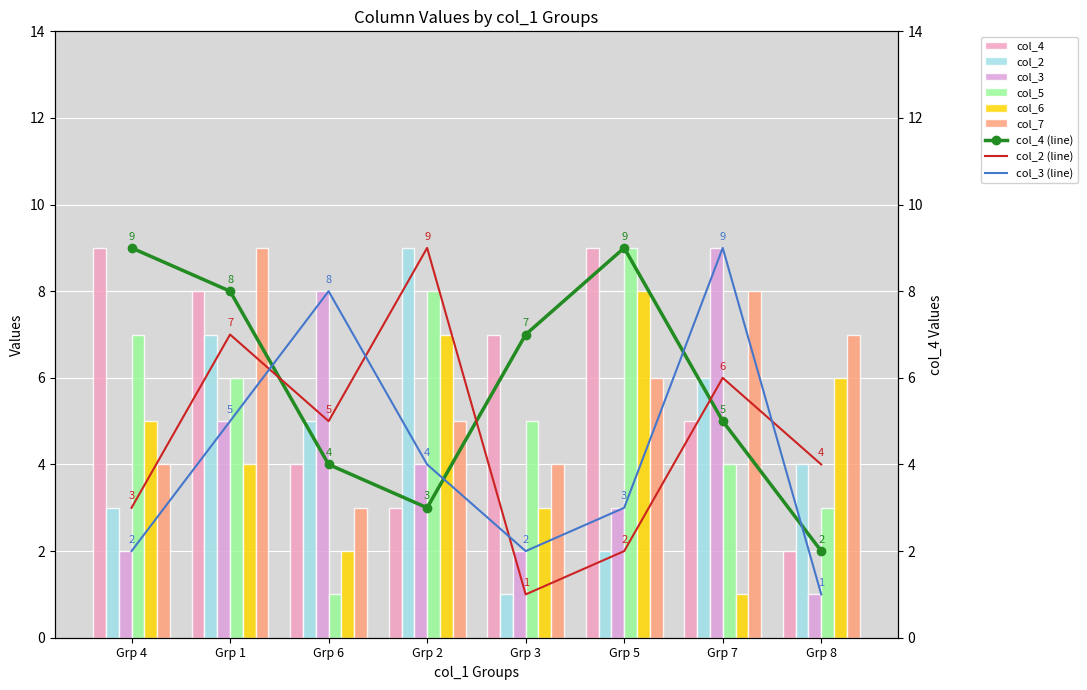

Is it true that col_7 equals 7 at Grp 8?

True